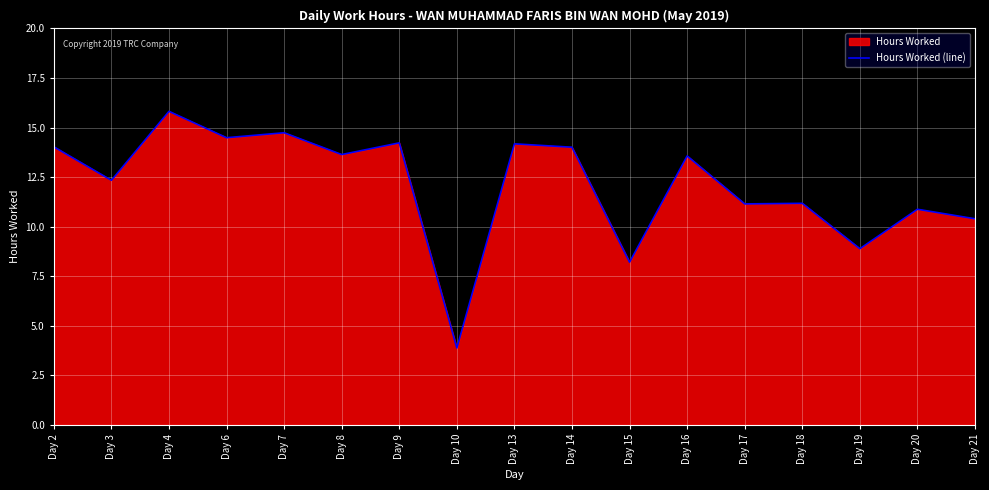

List the labels in order of value, largest first.

Day 4, Day 7, Day 6, Day 9, Day 13, Day 2, Day 14, Day 8, Day 16, Day 3, Day 18, Day 17, Day 20, Day 21, Day 19, Day 15, Day 10